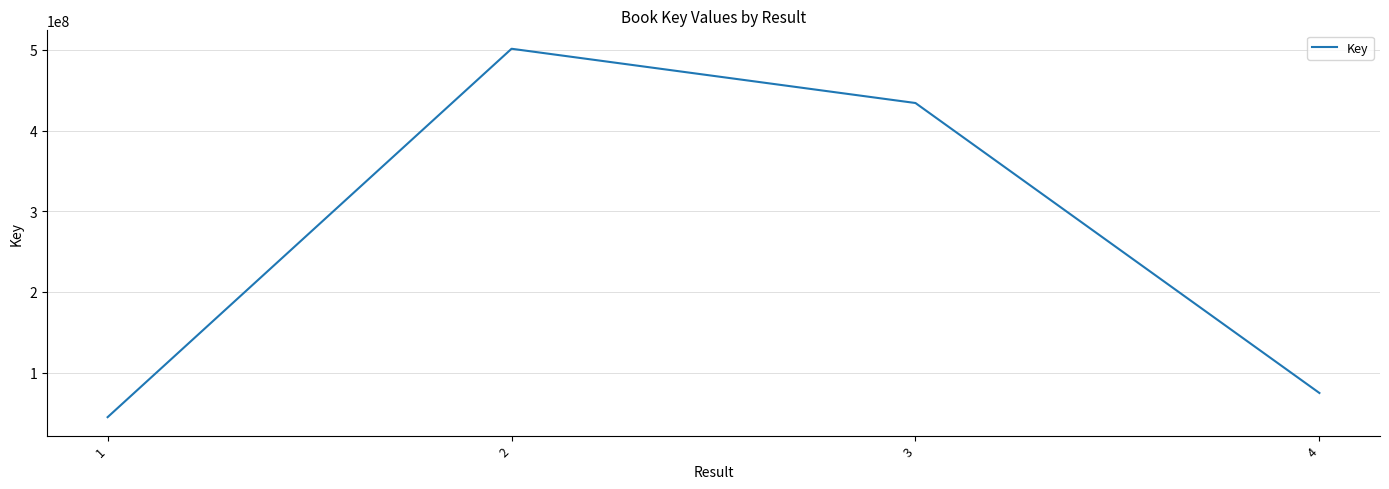

Approximately how many times larger is the value at 1 compared to 2?

0.1